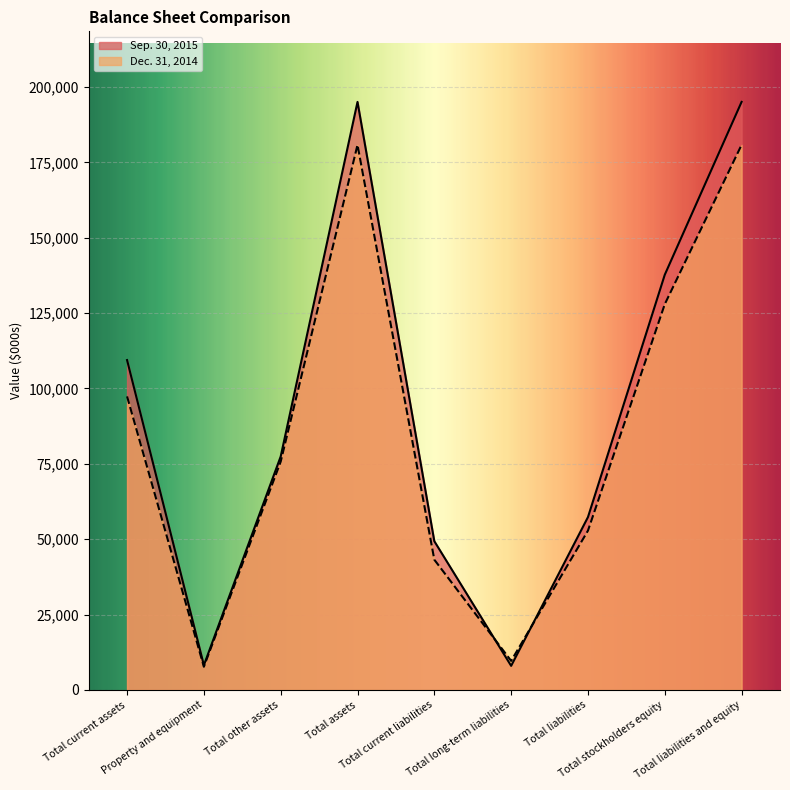

How many series are shown in this chart?

2